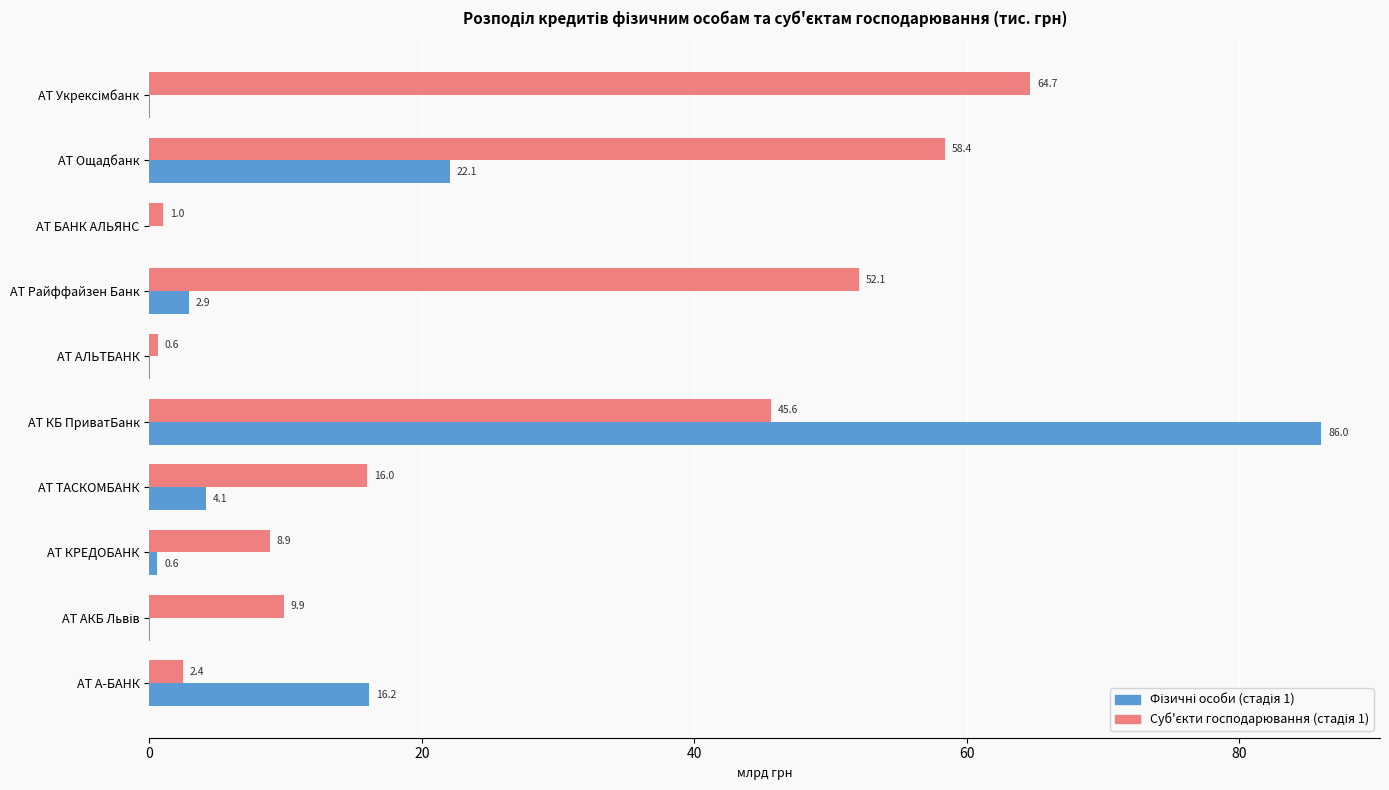

How many data points does each series have?

10